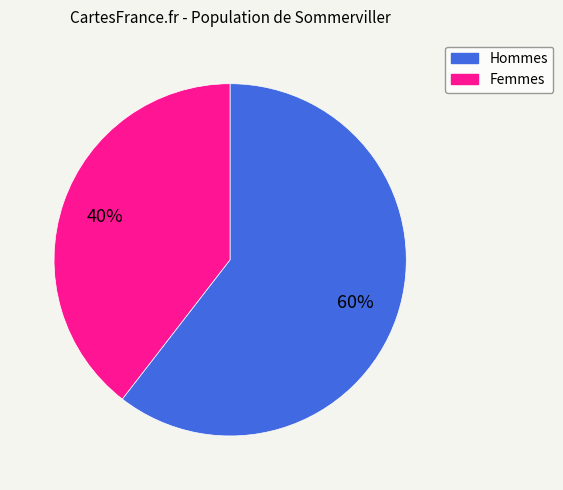

To the nearest percent, what is the average slice percentage?

50%